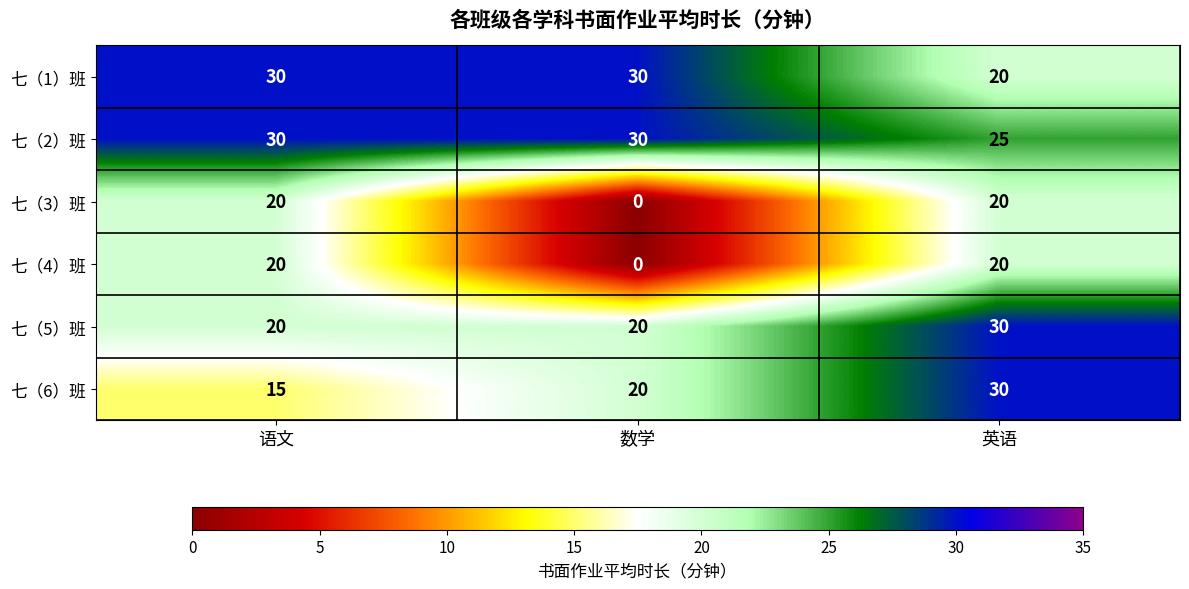

What is the difference between the highest and lowest values at 英语?

10